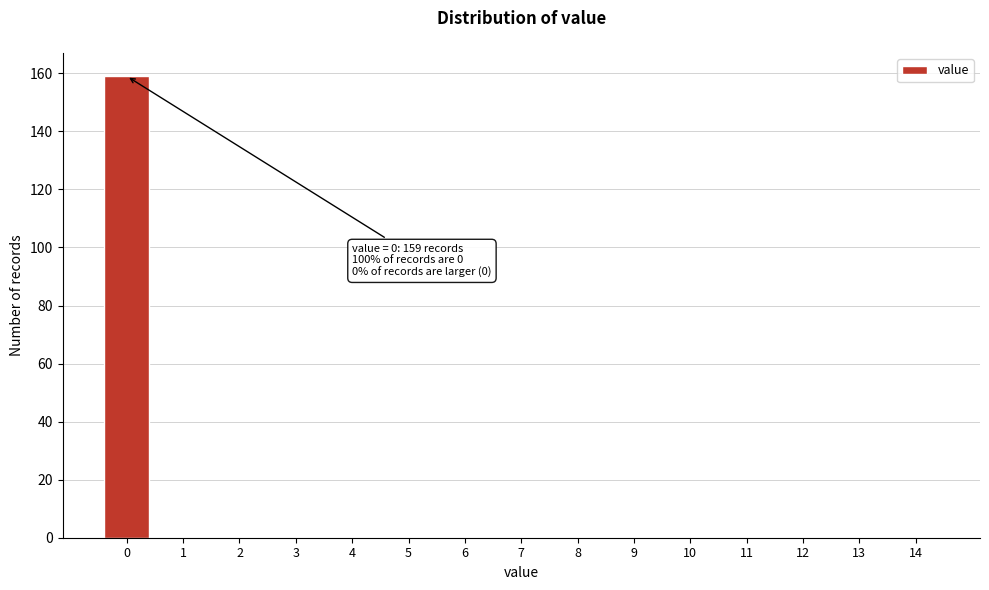

Reading left to right, transcribe all the data shown in this chart.

0=159	1=0	2=0	3=0	4=0	5=0	6=0	7=0	8=0	9=0	10=0	11=0	12=0	13=0	14=0